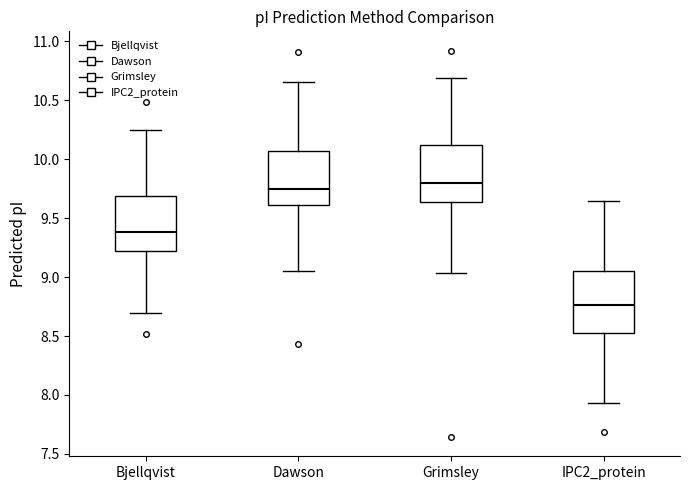

Which box has the lowest median line?

IPC2_protein